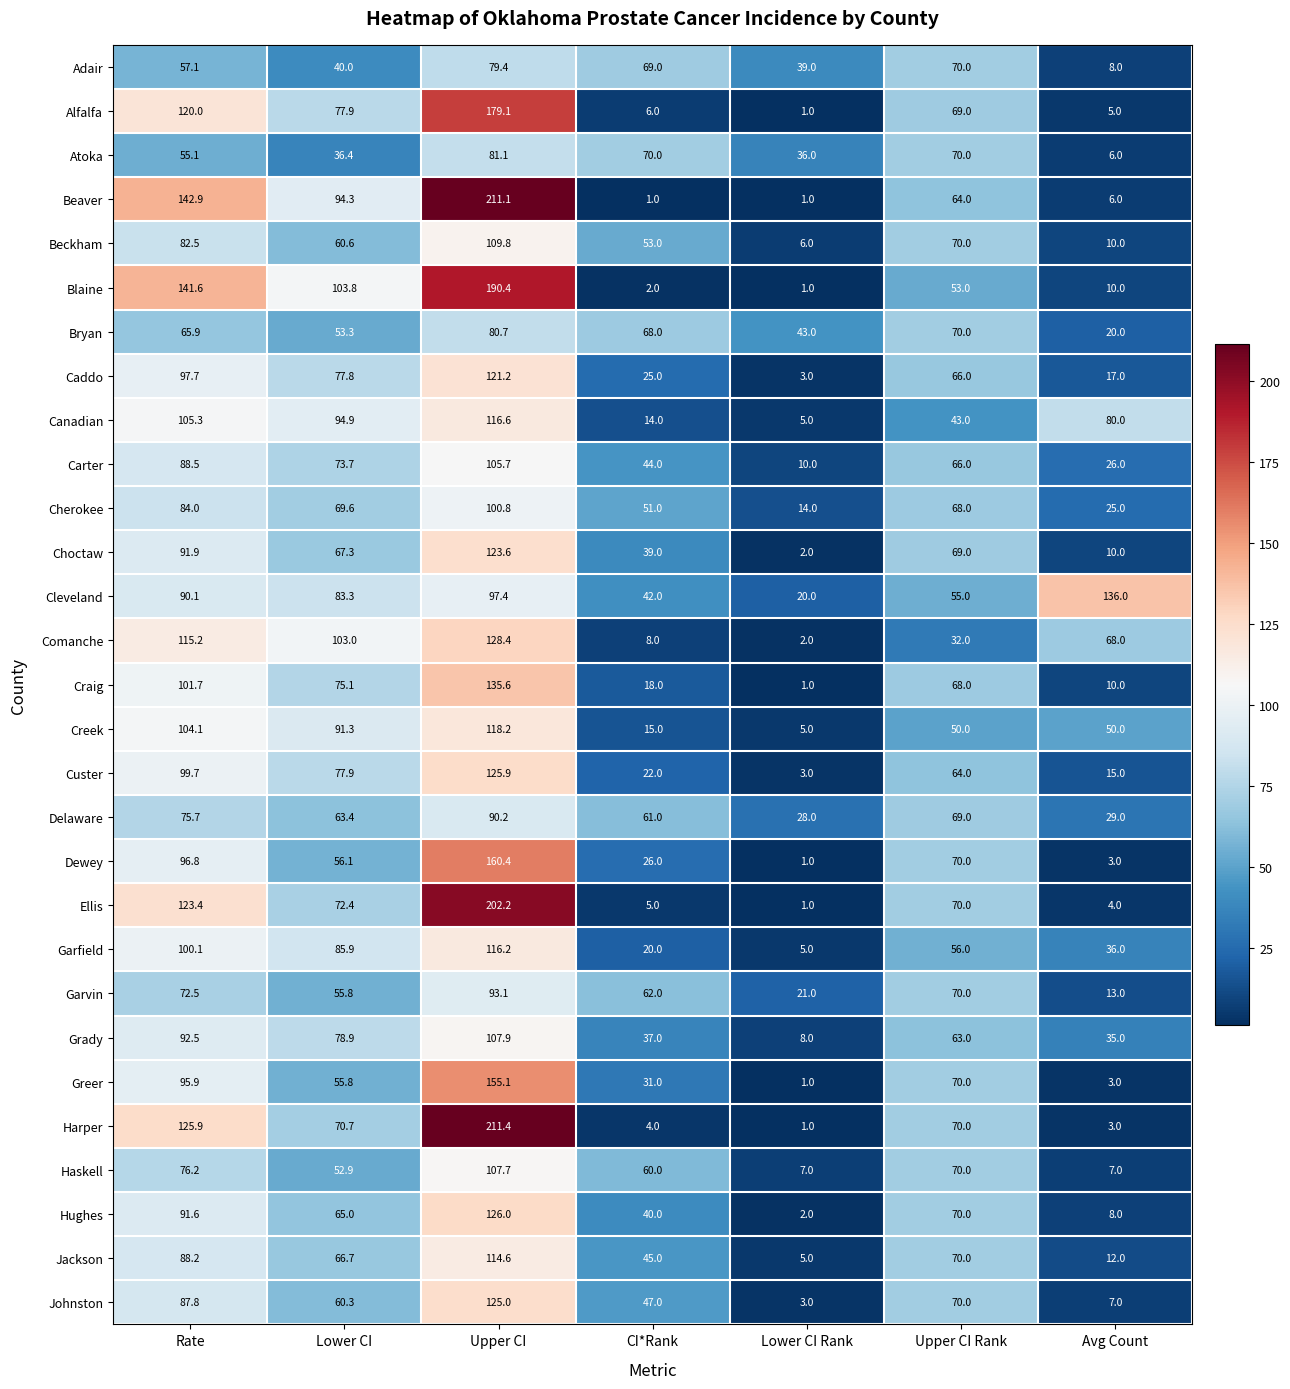

What is the highest value of the Dewey series?

160.4